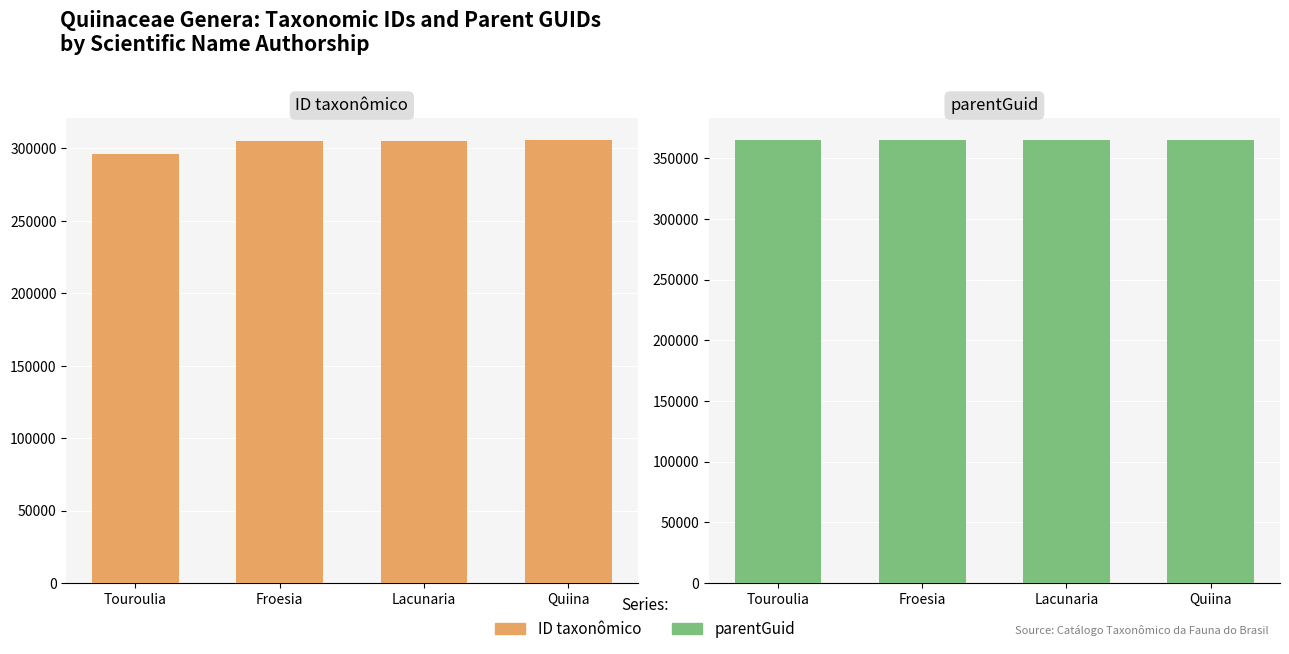

Which has a higher value, Froesia or Lacunaria?

Lacunaria